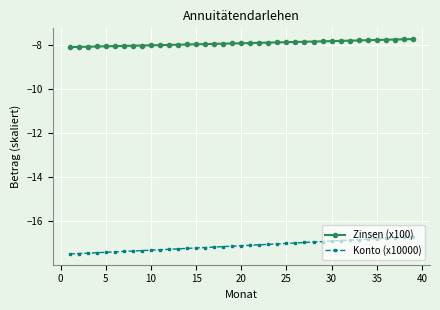

Which series has the widest spread of values?

Konto (x10000)